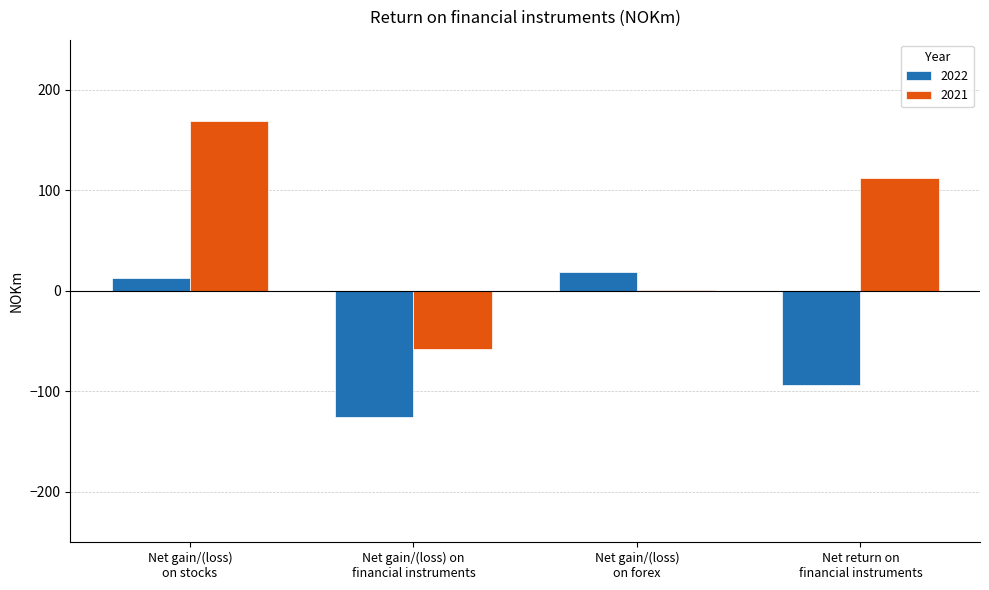

What is the highest value of the 2021 series?

169